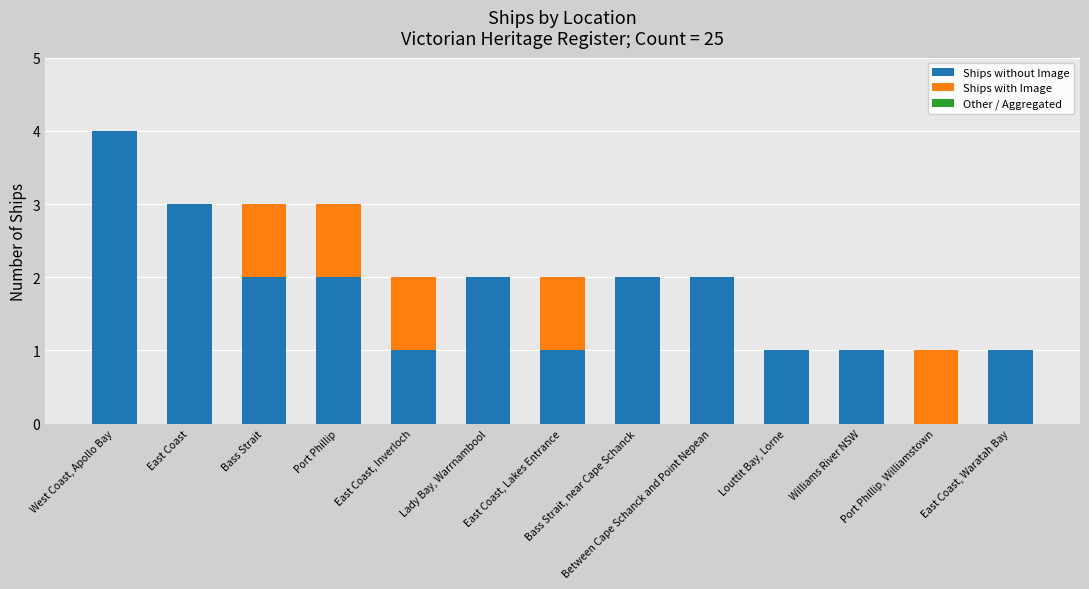

True or false: Ships without Image has a value of 2 at Bass Strait, near Cape Schanck.

True